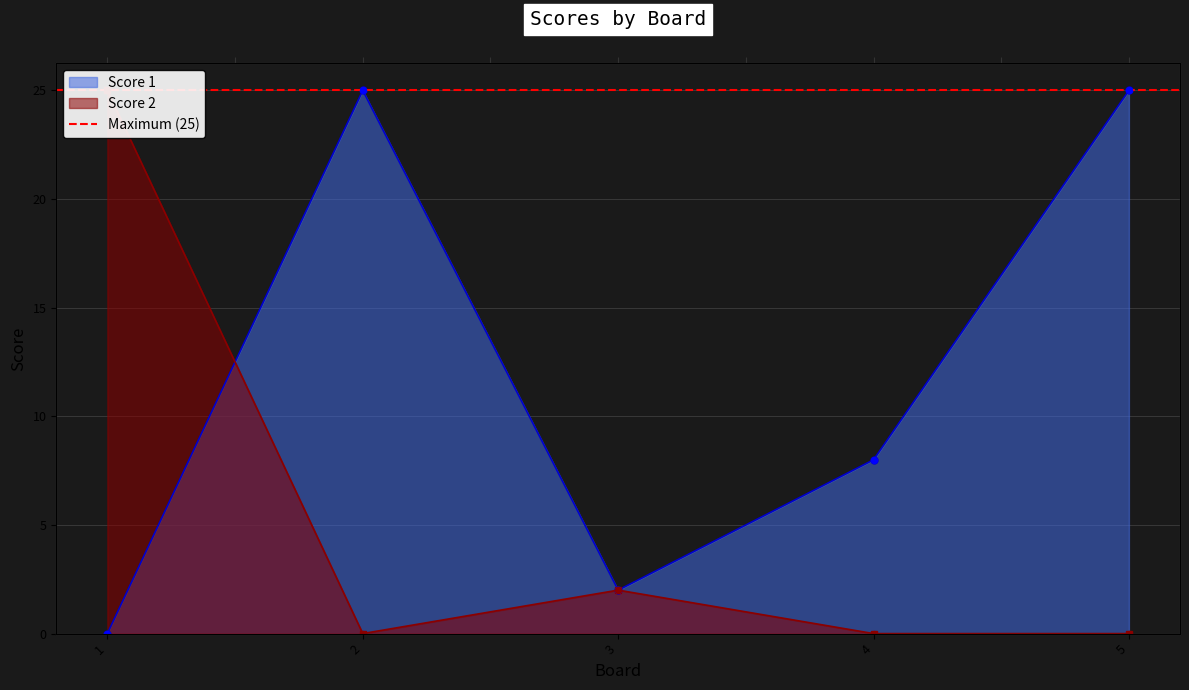

What is the total value across all series at 2?

25